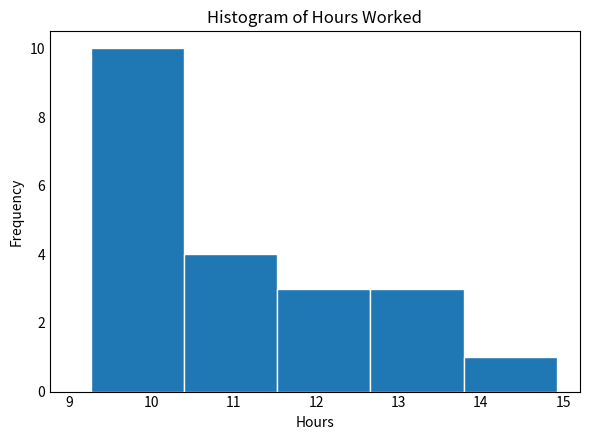

Reading left to right, list every bar in this chart as the range it spans on the x-axis followed by its height. Neither the bar edges nor the heights are printed on the chart, so give them approximately, as read against the axes.

9.27 to 10.40: 10
10.40 to 11.53: 4
11.53 to 12.66: 3
12.66 to 13.79: 3
13.79 to 14.92: 1